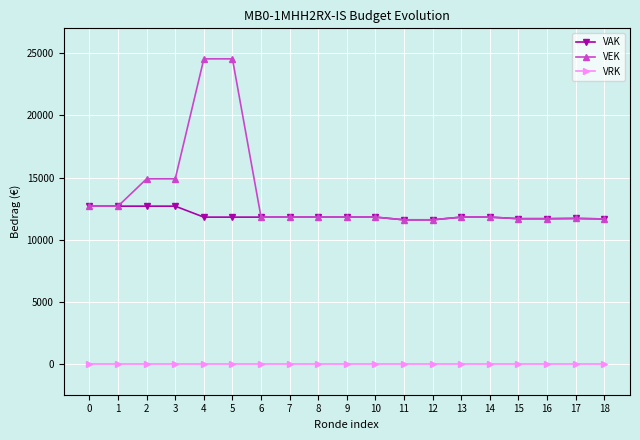

The value of VEK at 4 is 24552. True or false?

True